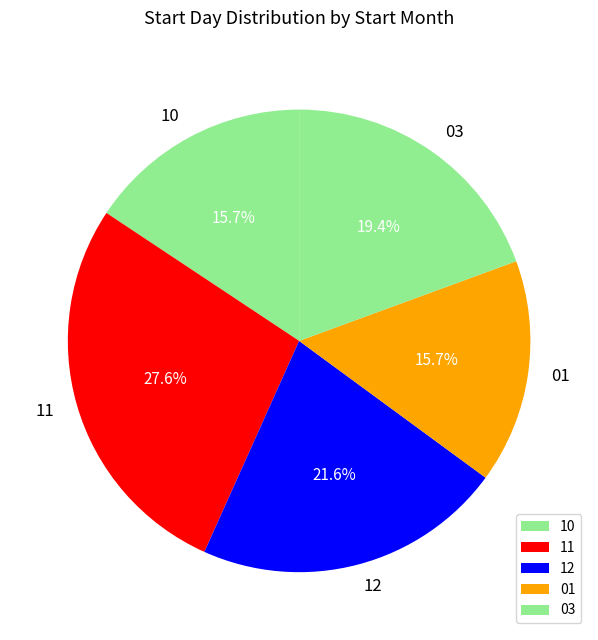

Is the sum of 11 and 01 greater than half?

No